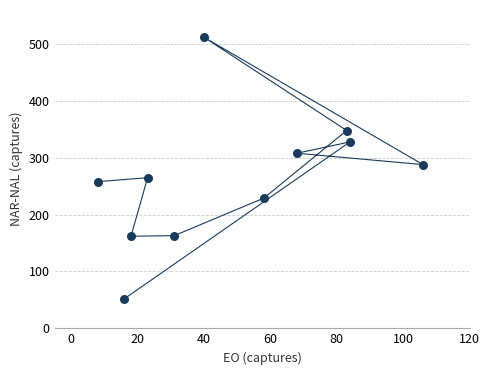

What Y value in the scatter plot is closest to 282?

288